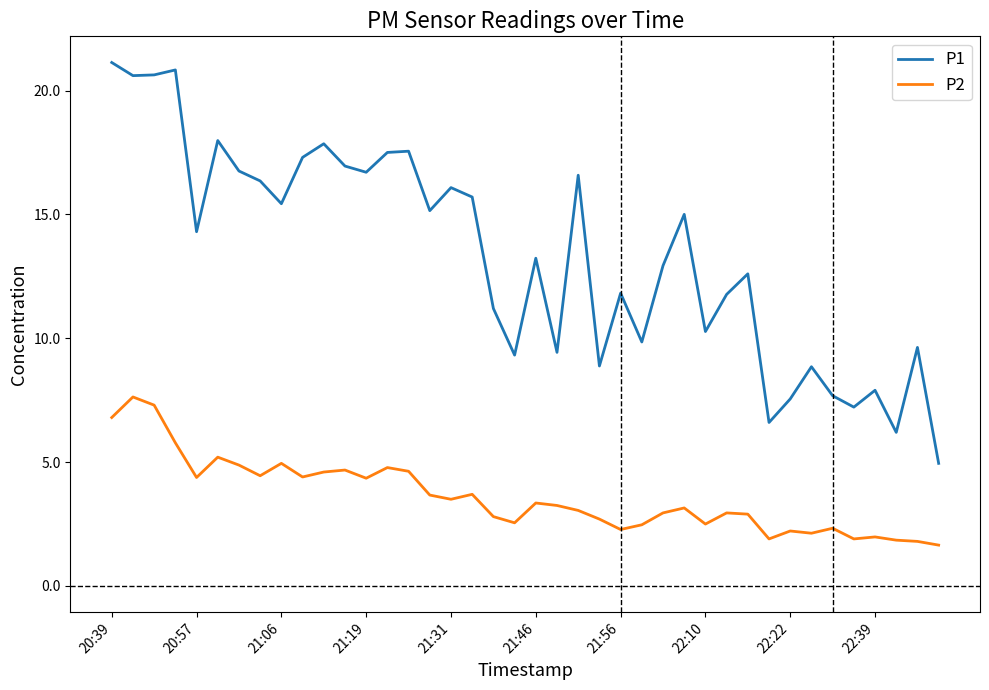

What is the highest value of the P2 series?

7.6